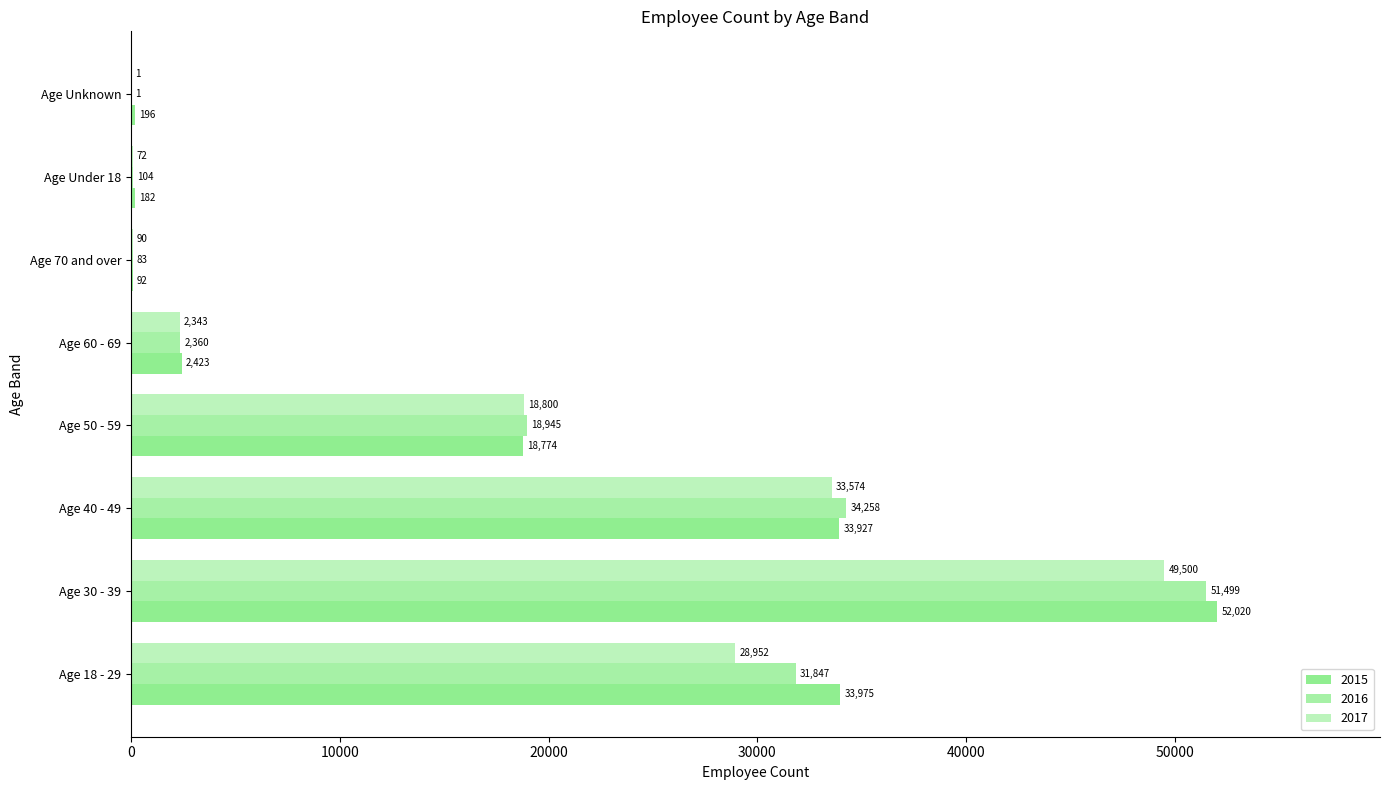

At which label does 2017 reach its minimum?

Age Unknown